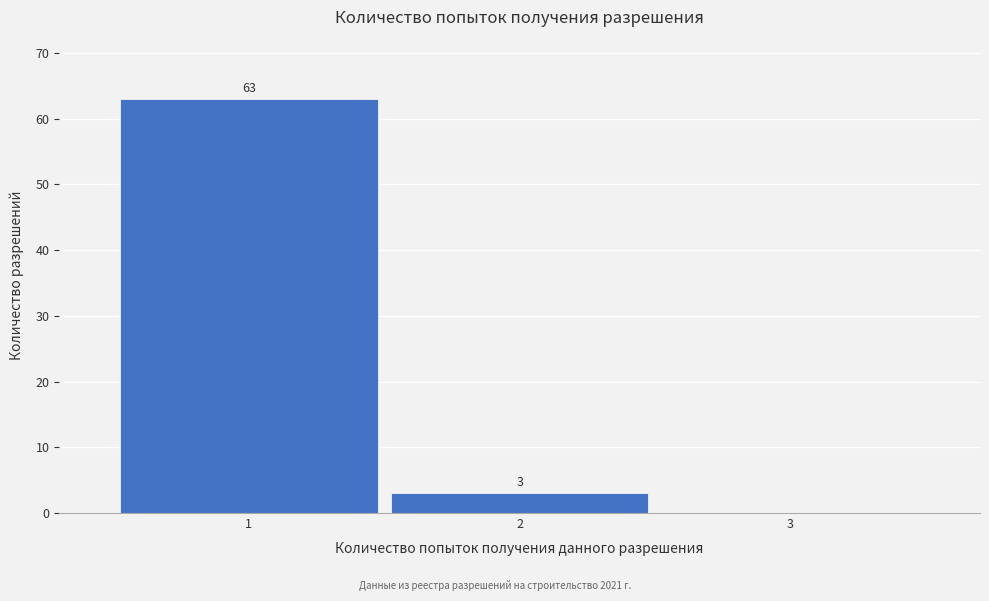

Which range on the x-axis has the tallest bar?

0.5 to 1.5